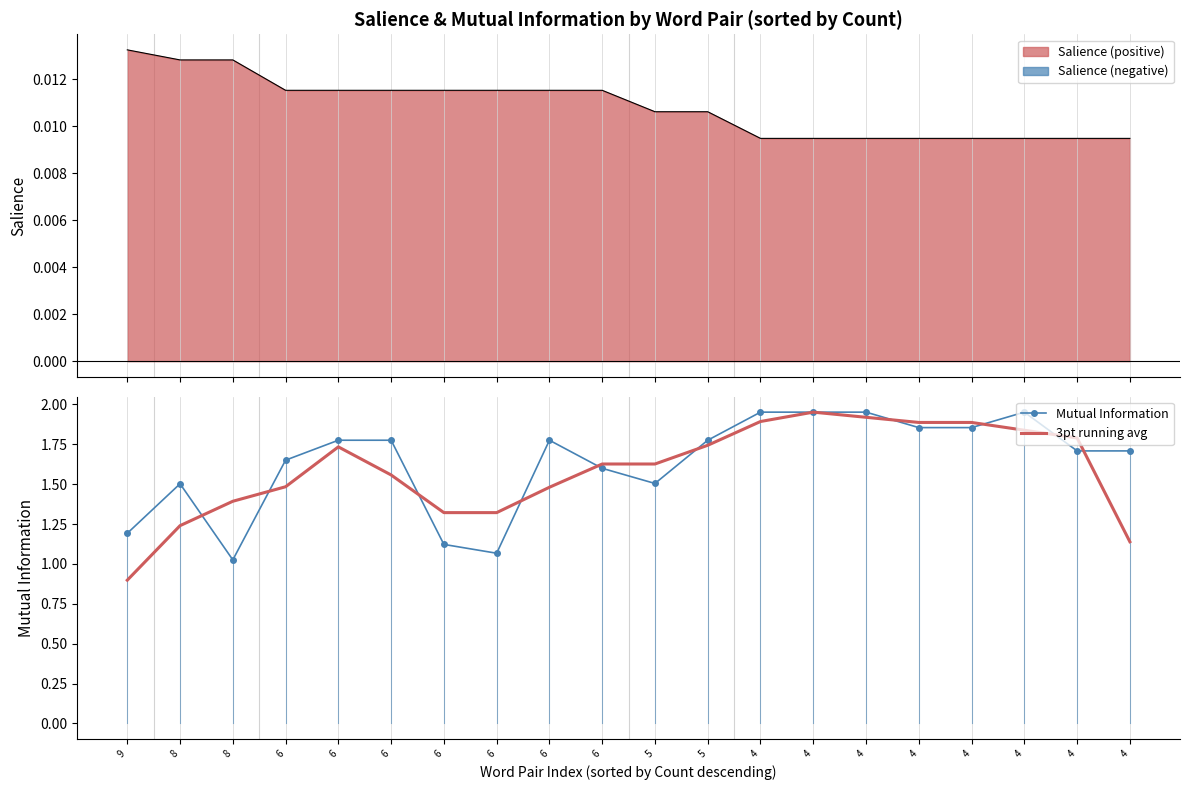

Where is the first local minimum for Mutual Information?

8